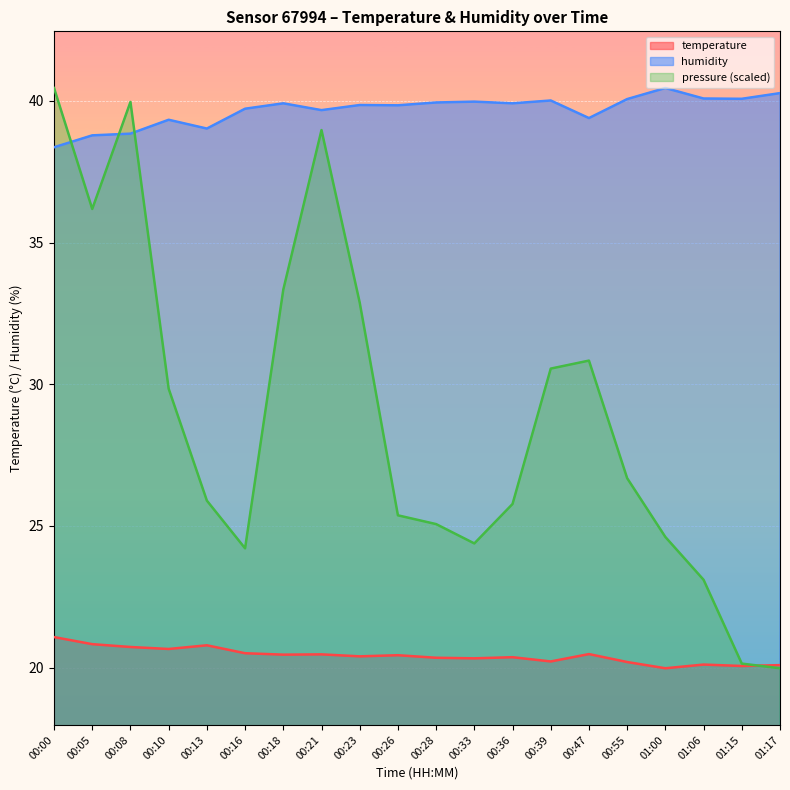

Reading left to right, extract all data points from this chart.

temperature: 21.1	20.8	20.7	20.7	20.8	20.5	20.5	20.5	20.4	20.4	20.4	20.3	20.4	20.2	20.5	20.2	20.0	20.1	20.1	20.1
humidity: 38.4	38.8	38.8	39.3	39.0	39.7	39.9	39.7	39.9	39.8	39.9	40.0	39.9	40.0	39.4	40.1	40.5	40.1	40.1	40.3
pressure_norm: 40.5	36.2	40.0	29.8	25.9	24.2	33.3	39.0	32.9	25.4	25.1	24.4	25.8	30.6	30.8	26.7	24.6	23.1	20.1	20.0